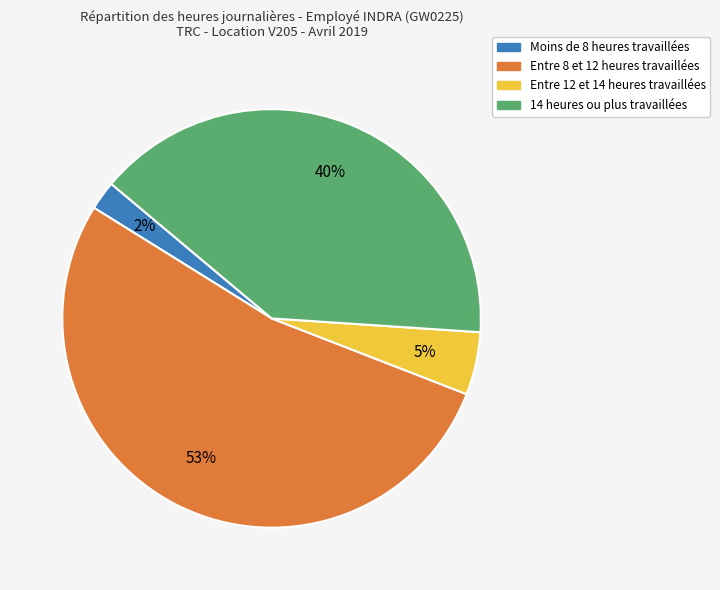

Is there a majority slice in this chart?

Yes